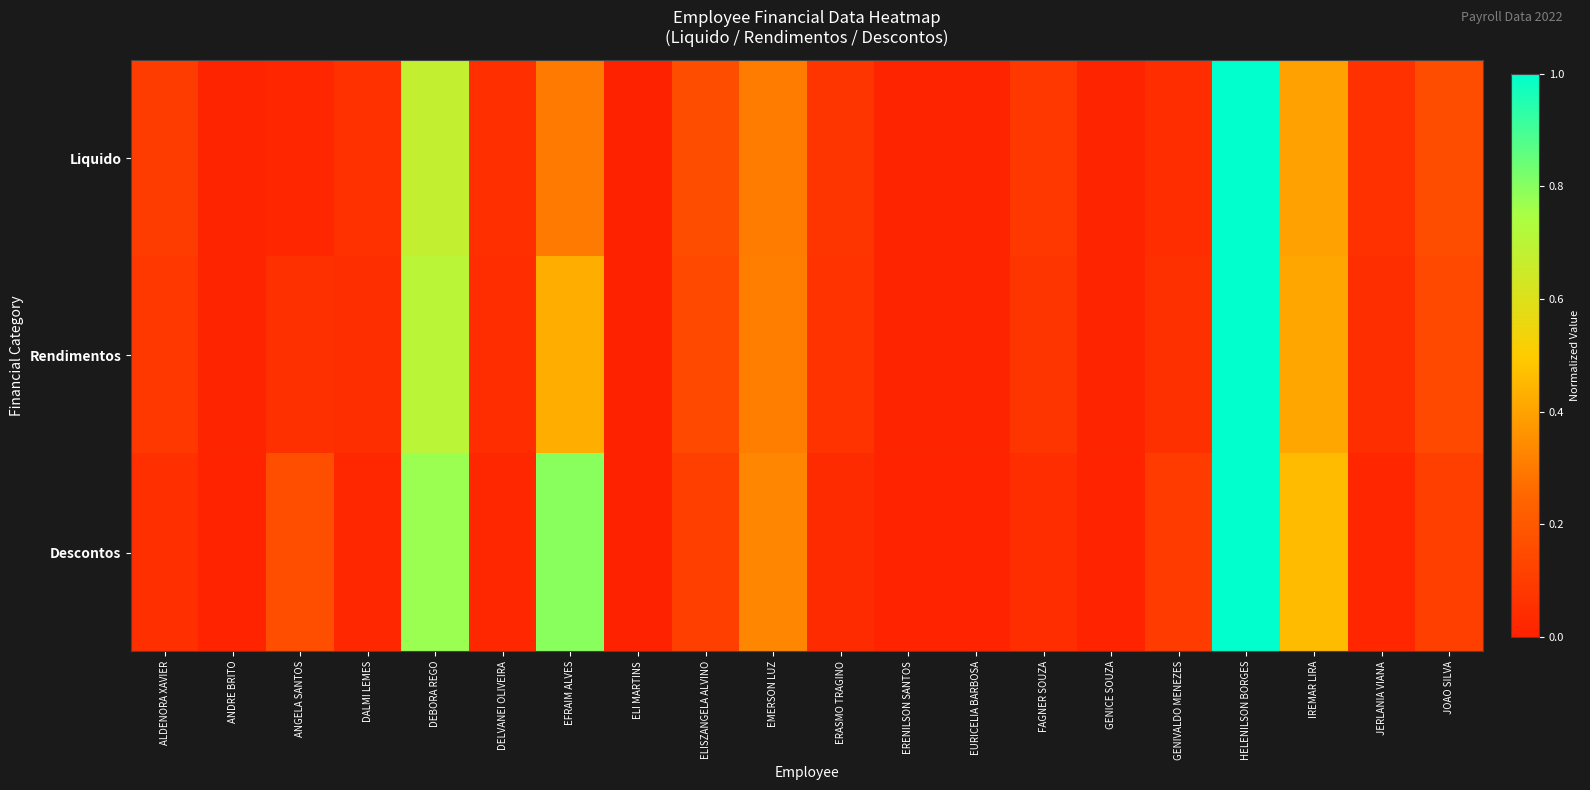

Which series has the largest range (max minus min)?

Rendimentos